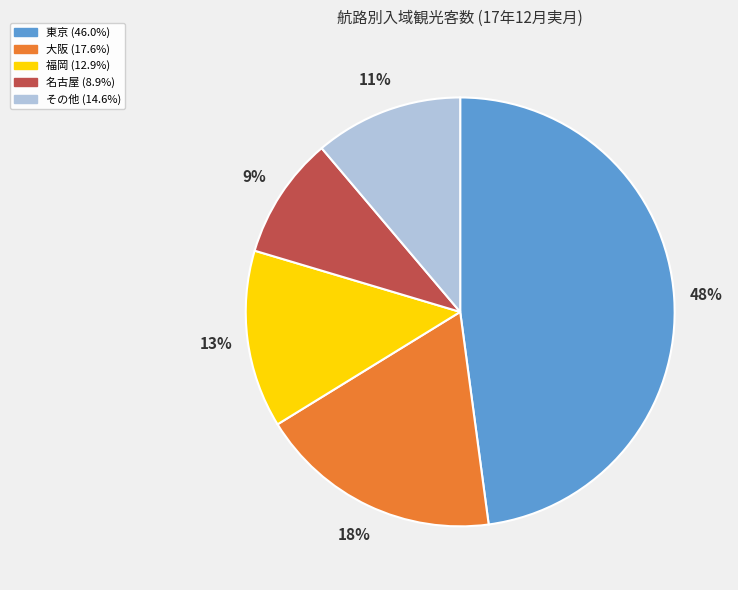

Is there a majority slice in this chart?

No